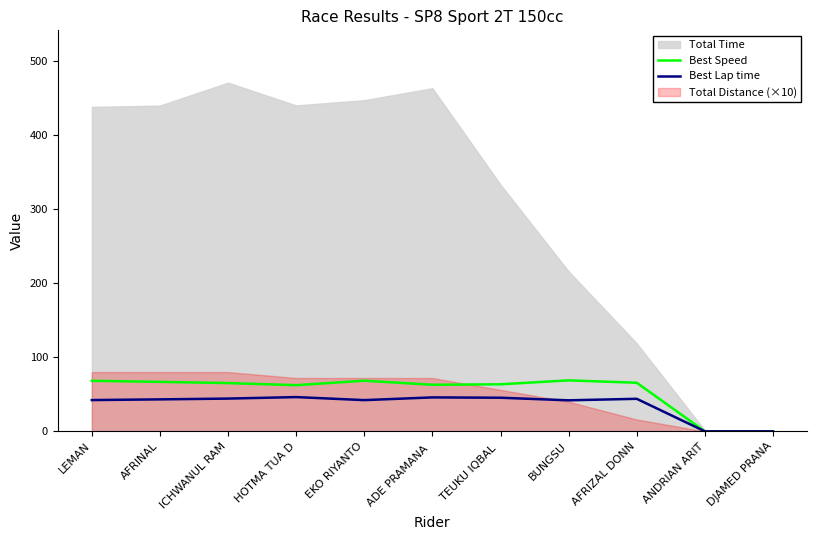

Is it true that Best Speed equals 65.2 at ICHWANUL RAM?

True